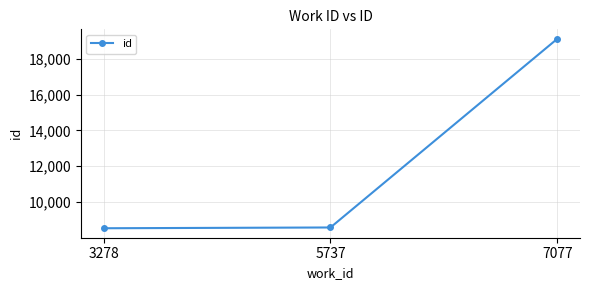

Which category has the highest value across all series?

7077